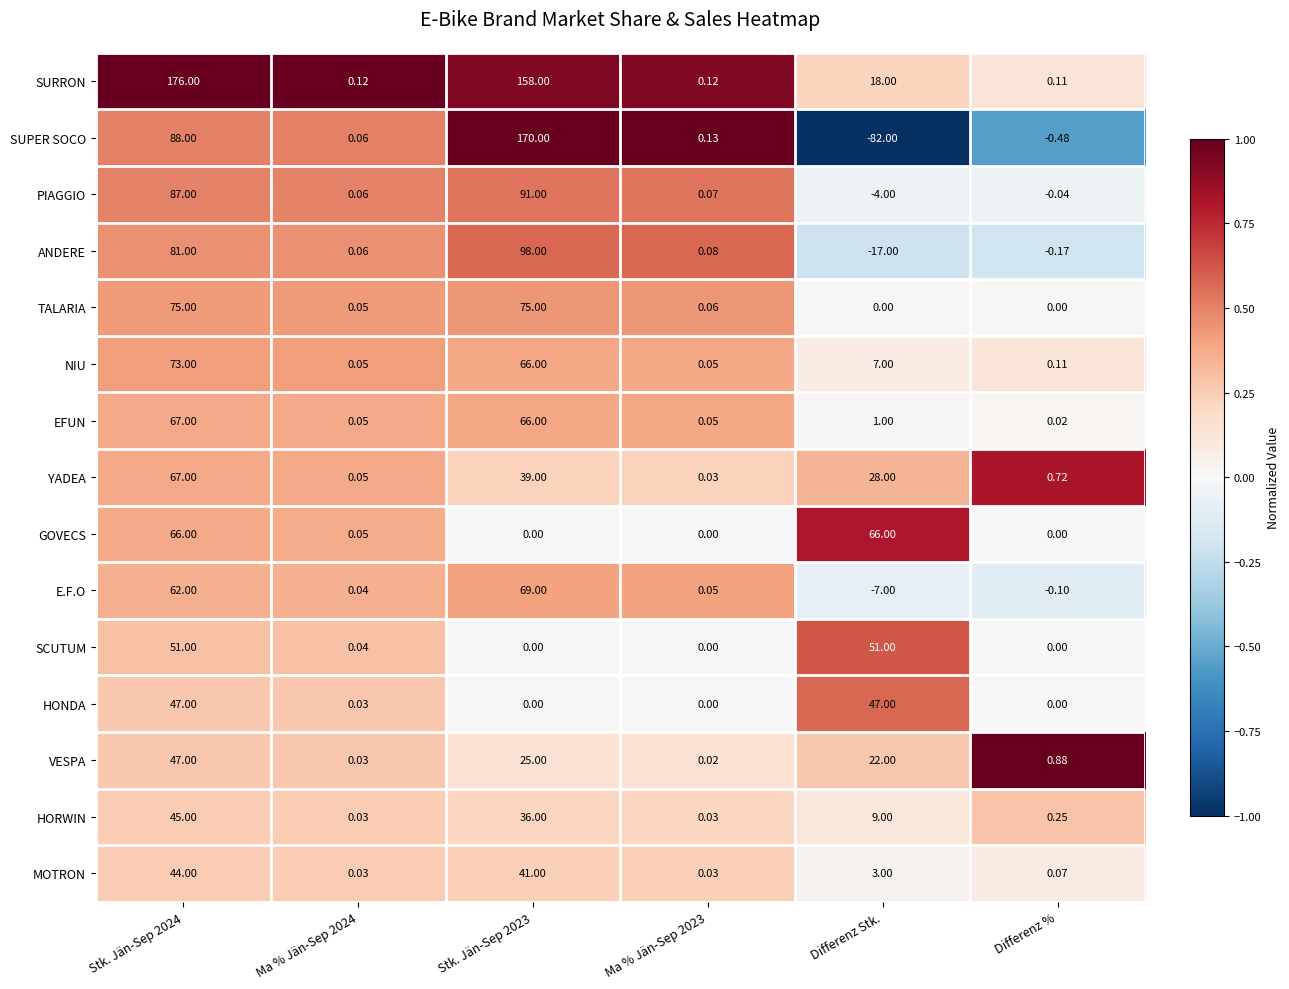

Which series has the widest spread of values?

SUPER SOCO